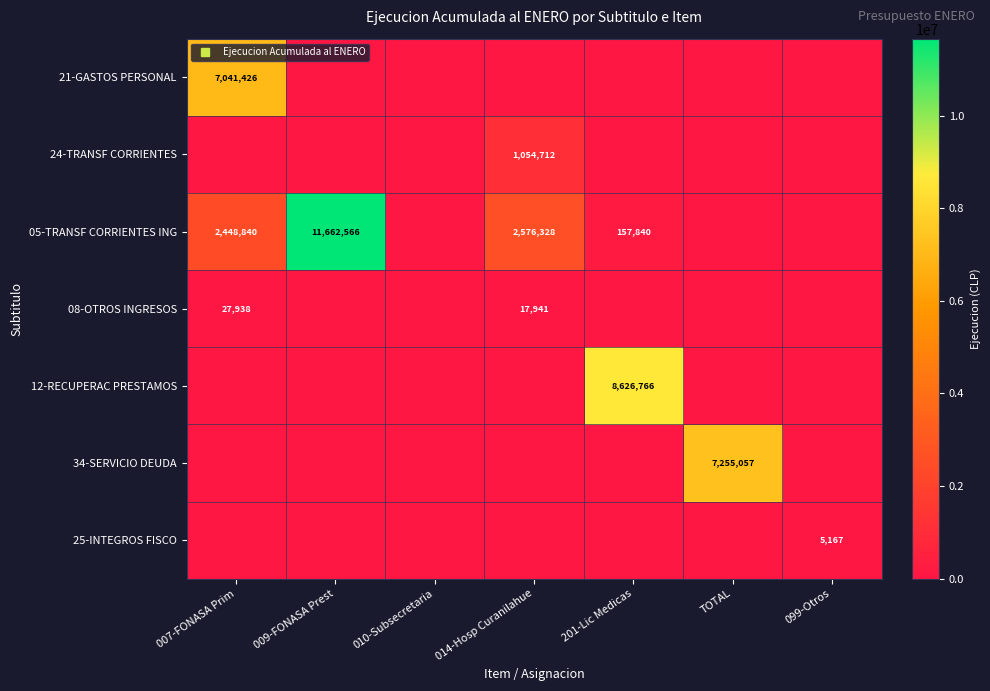

At which label is 24-TRANSF CORRIENTES closest to 527356?

007-FONASA Prim